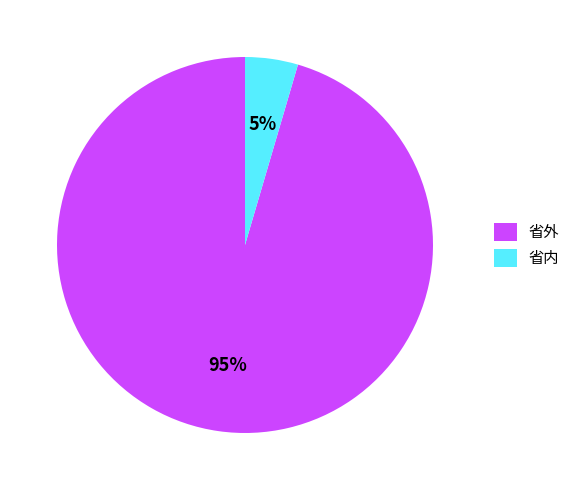

To the nearest percent, what is the average slice percentage?

50%